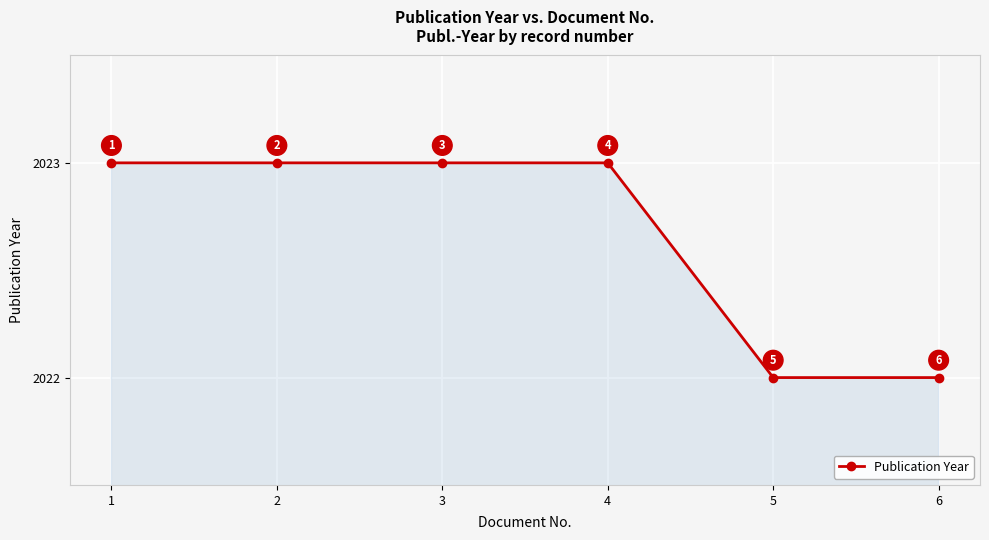

Reading left to right, extract all data points from this chart.

1=2023	2=2023	3=2023	4=2023	5=2022	6=2022